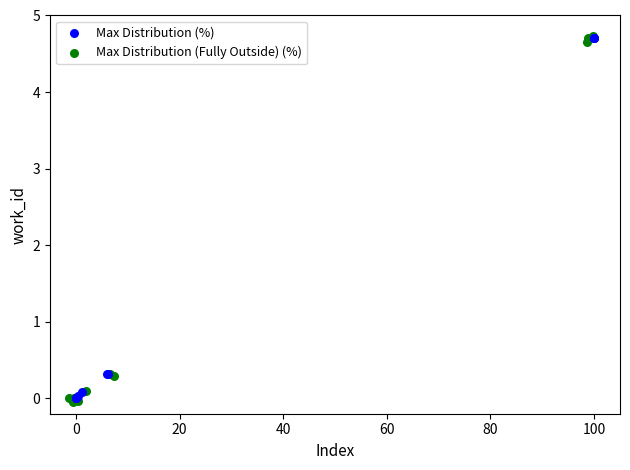

What are all the series names shown in the legend?

Max Distribution (%), Max Distribution (Fully Outside) (%)